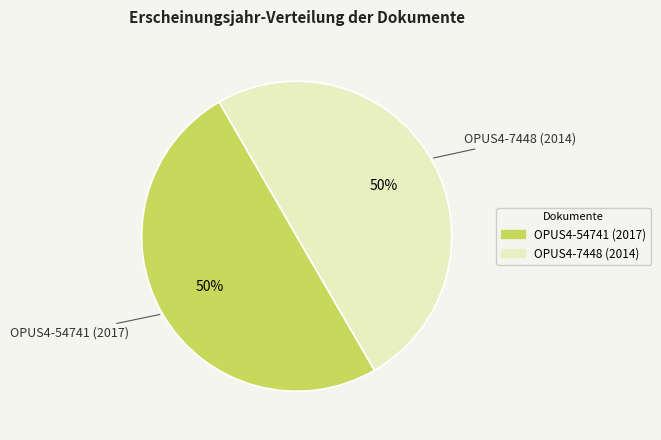

What is the ratio of the value at OPUS4-7448 (2014) to the value at OPUS4-54741 (2017)?

1.0